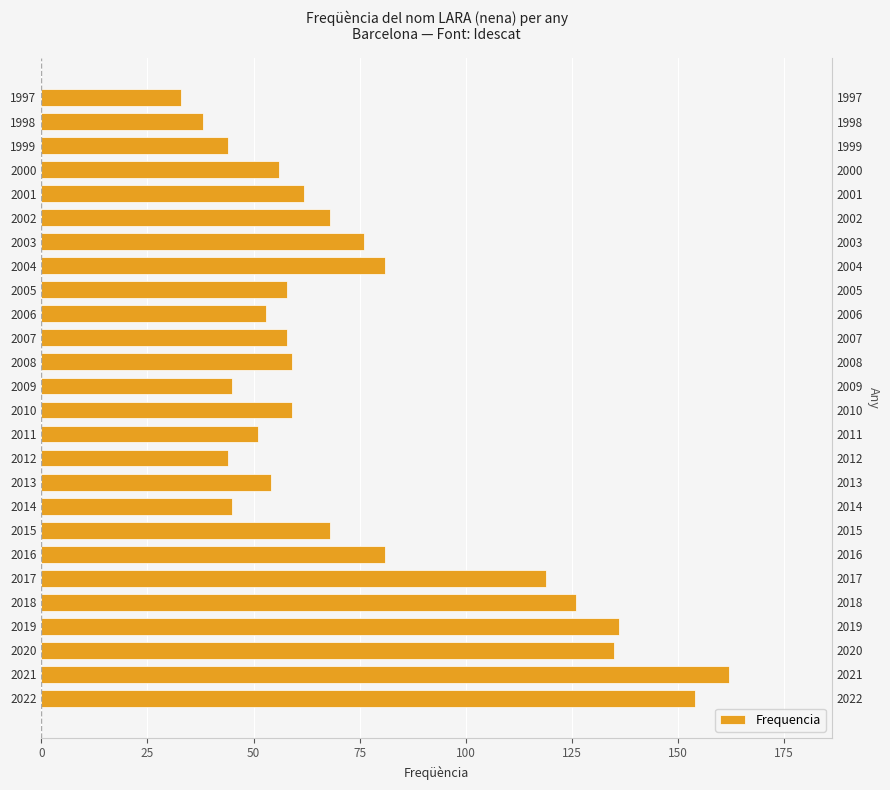

What value does the data have at 1998, to the nearest 5?

40